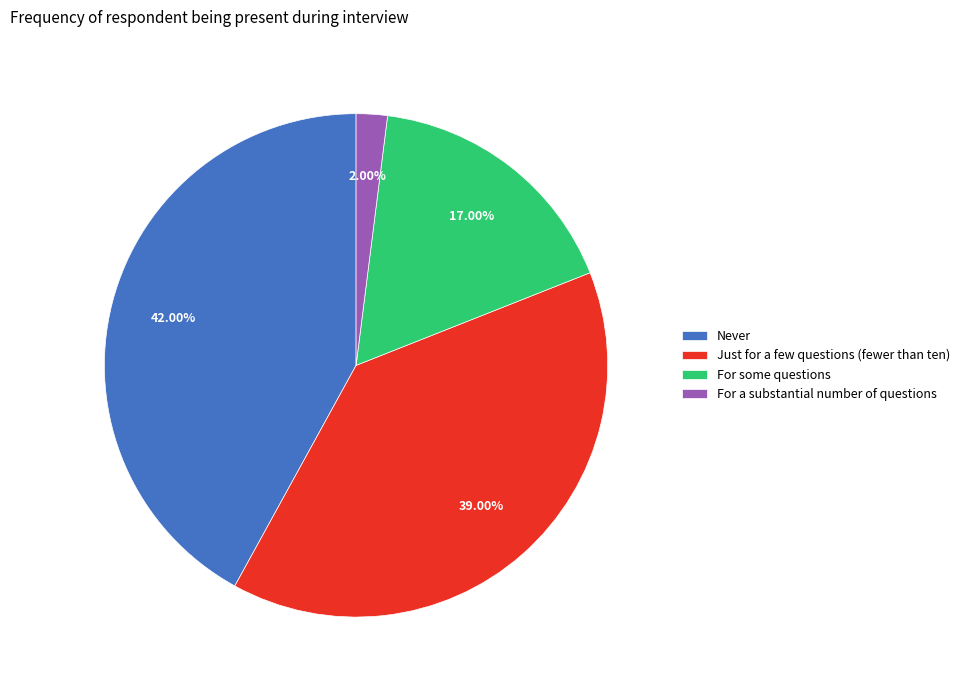

Which category has the smallest portion of the pie?

For a substantial number of questions